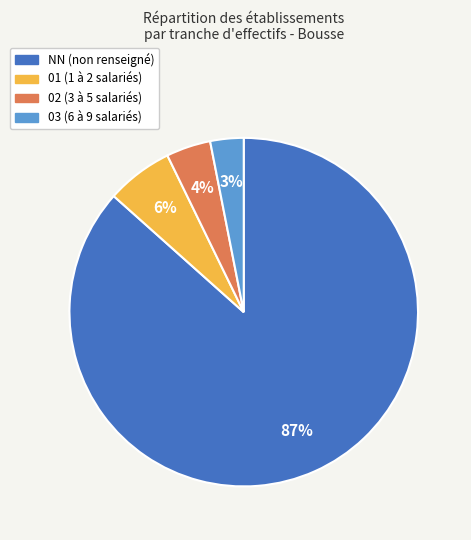

Count the number of slices in the pie.

4